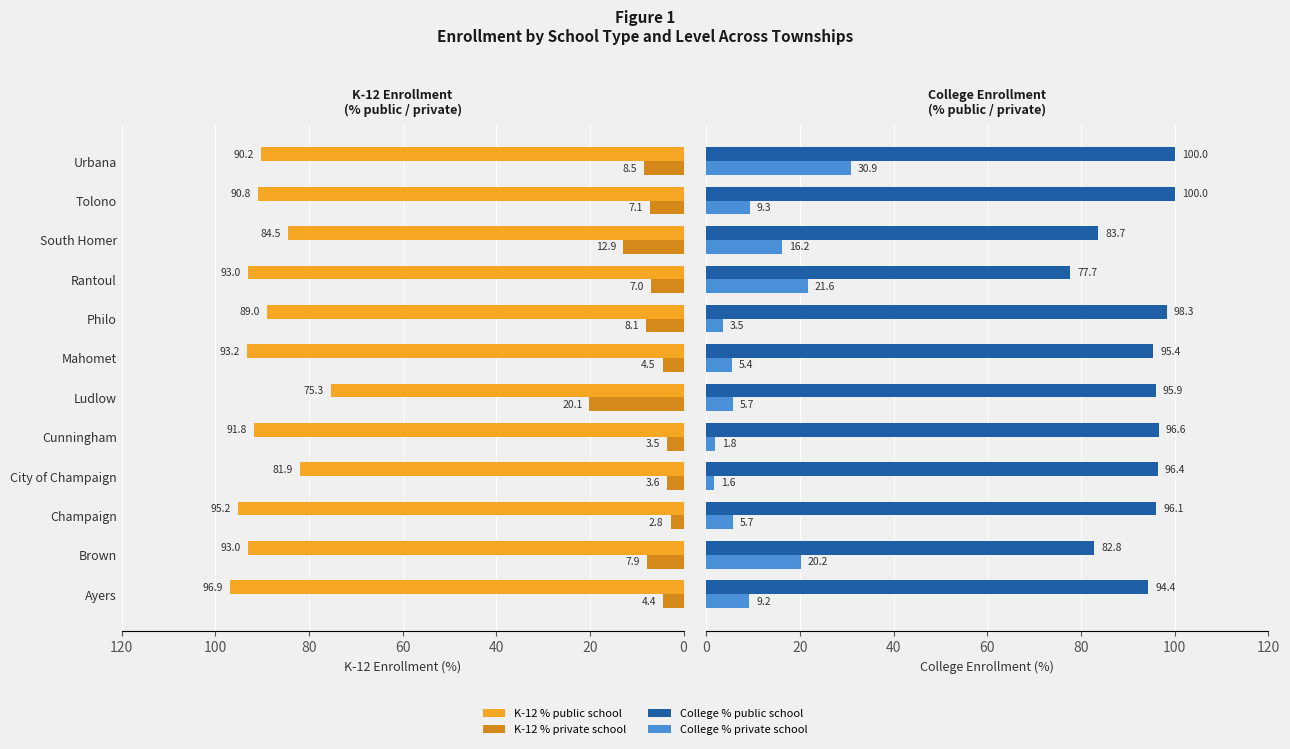

What are all the series names shown in the legend?

K-12 % public school, K-12 % private school, College % public school, College % private school